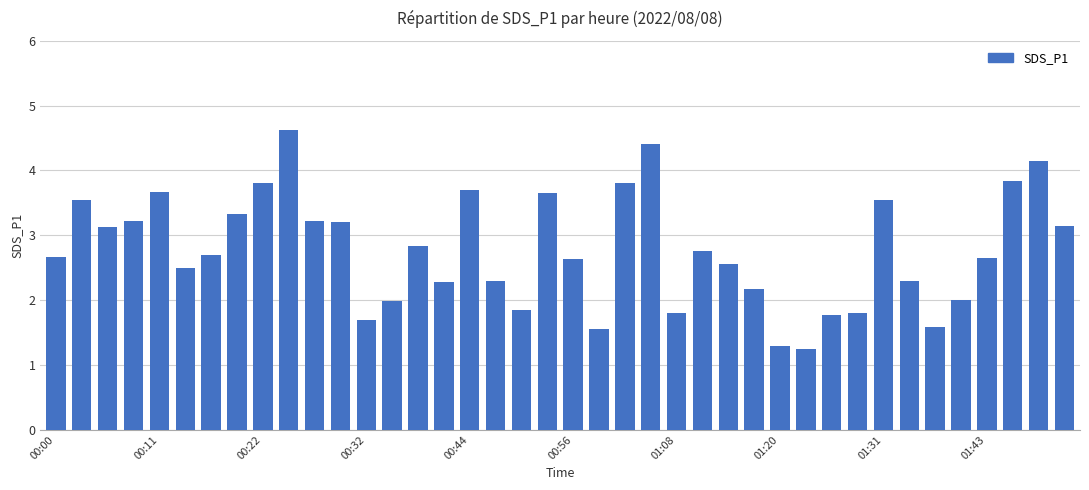

What is the difference between the maximum and minimum values?

3.4